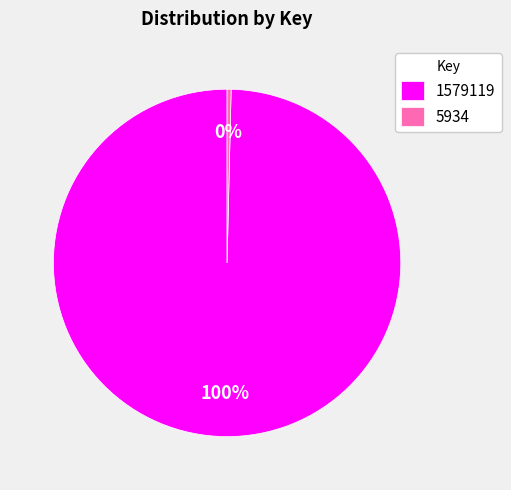

To the nearest percent, what is the average slice percentage?

50%